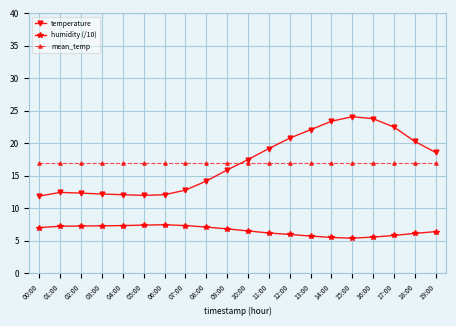

True or false: temperature has more than 1 interior local peaks.

True